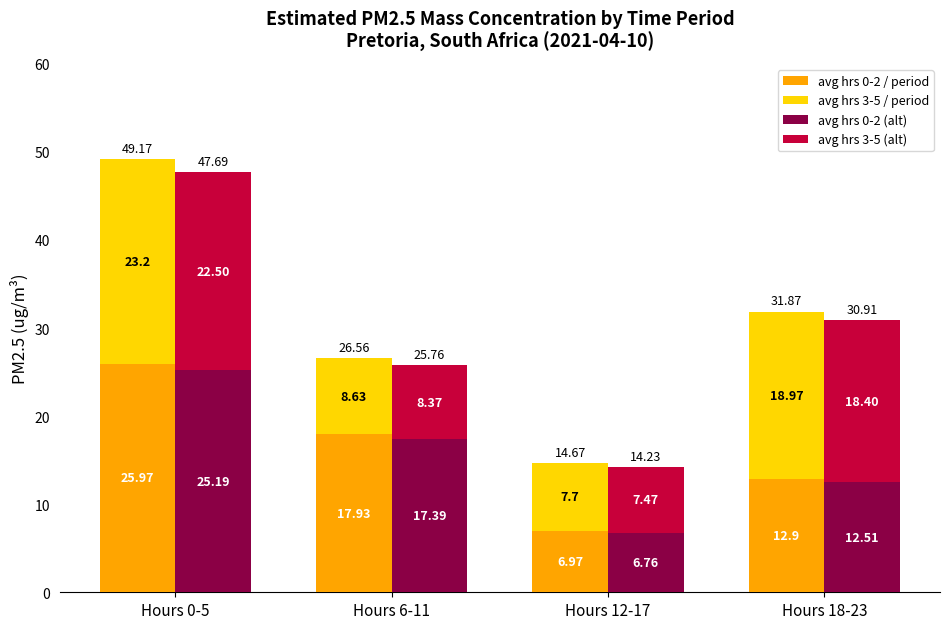

What is the sum of all avg hrs 3-5 / period values?

58.5